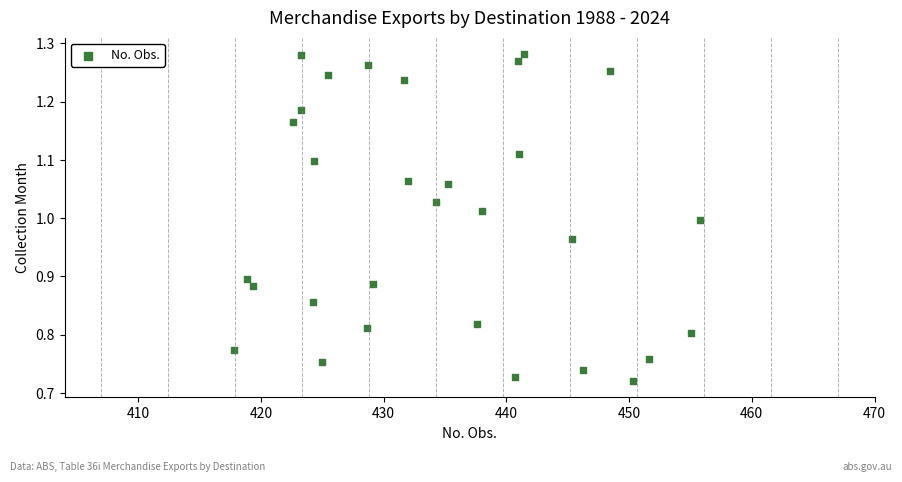

What is the range of Y values (max minus min)?

0.6